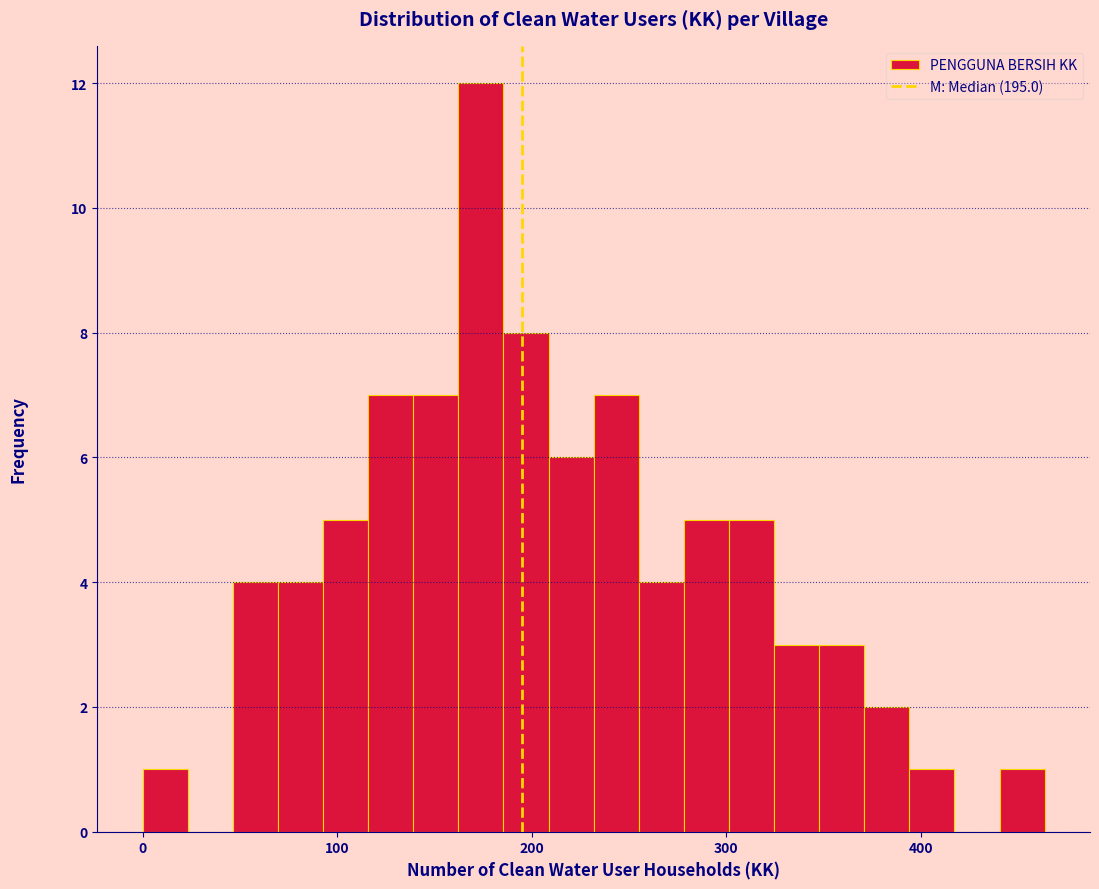

Read against the x-axis, roughly where is the centre of the tallest bar?

170